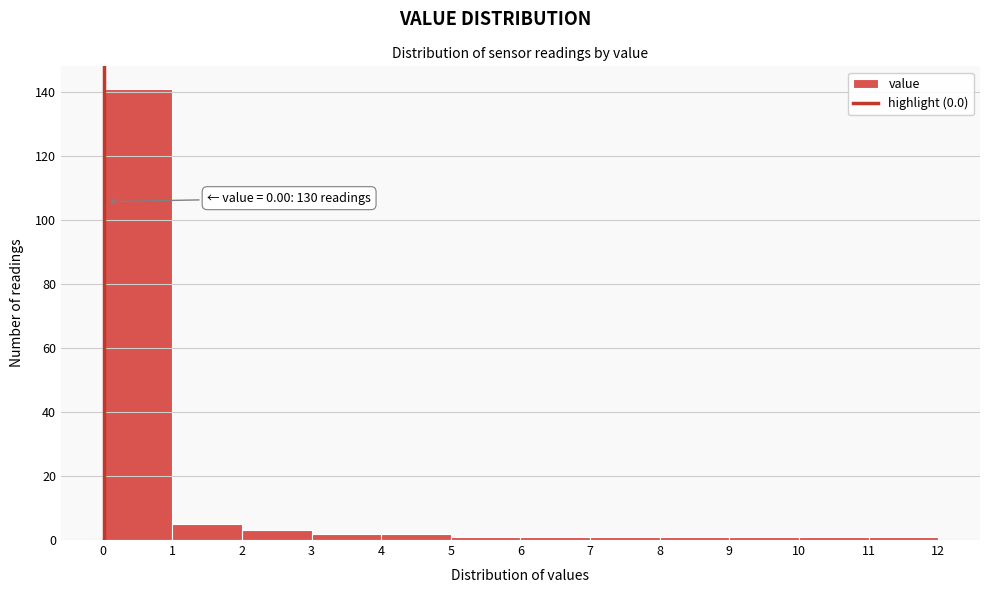

Over which range of the x-axis is the bar tallest?

0 to 1